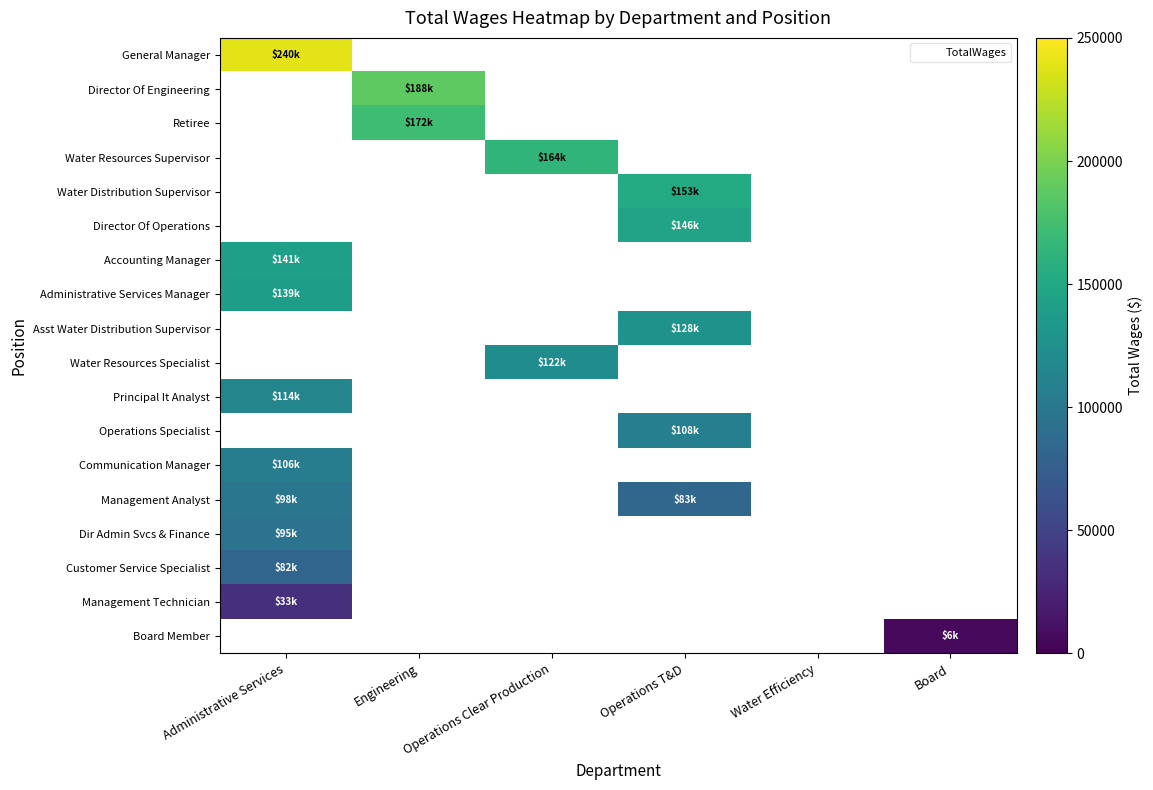

Which series has the widest spread of values?

Management Analyst